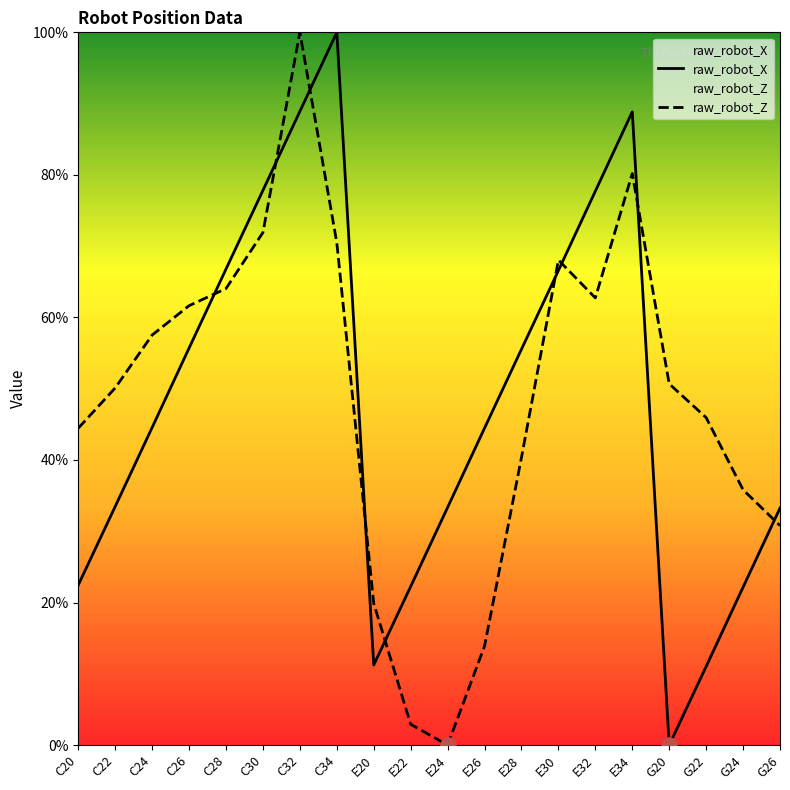

What is the total value across all series at C24?

102.1